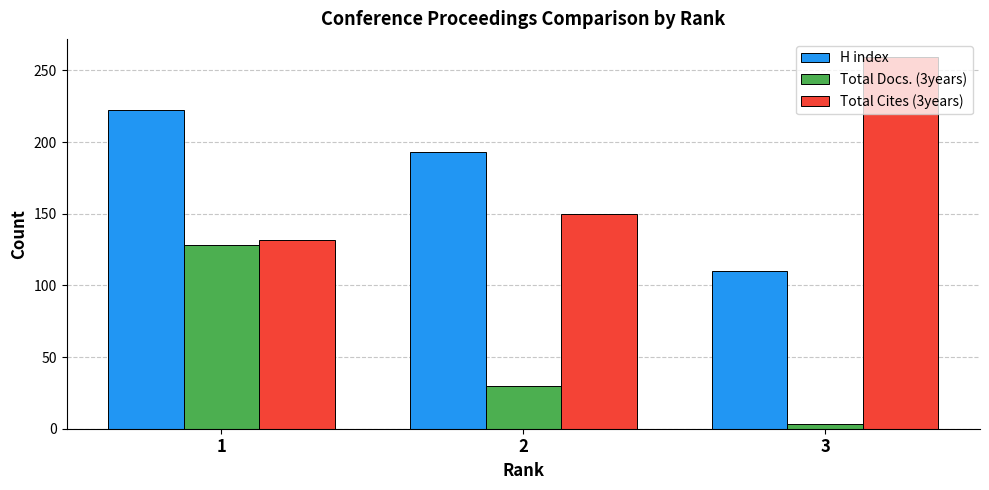

Rank the series by their maximum value, from highest to lowest.

Total Cites (3years), H index, Total Docs. (3years)